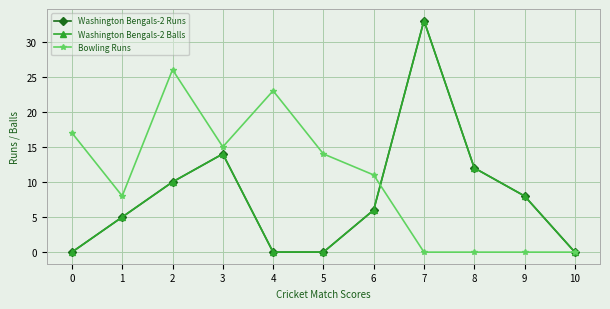

Does the chart have visible grid lines?

Yes